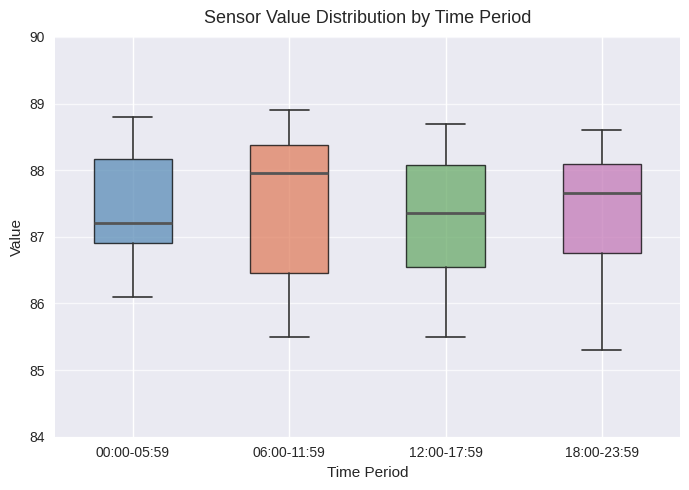

Which box's median line is the highest?

06:00-11:59